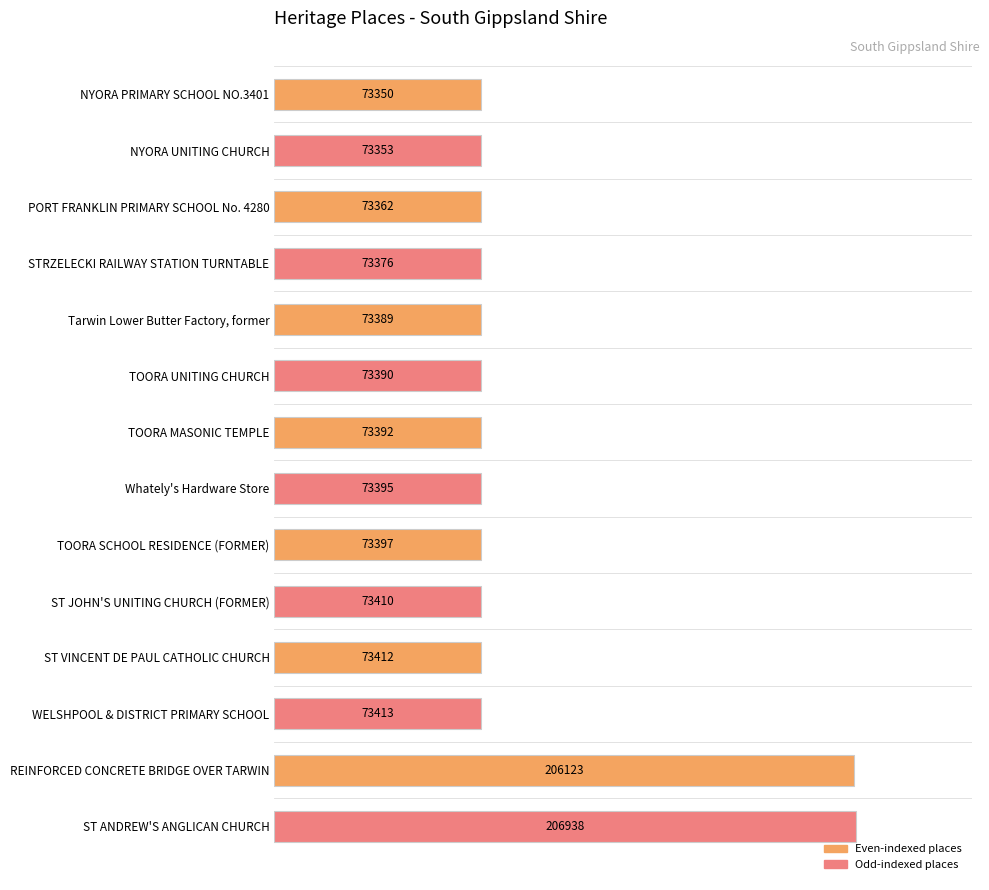

Are the bars horizontal?

Yes